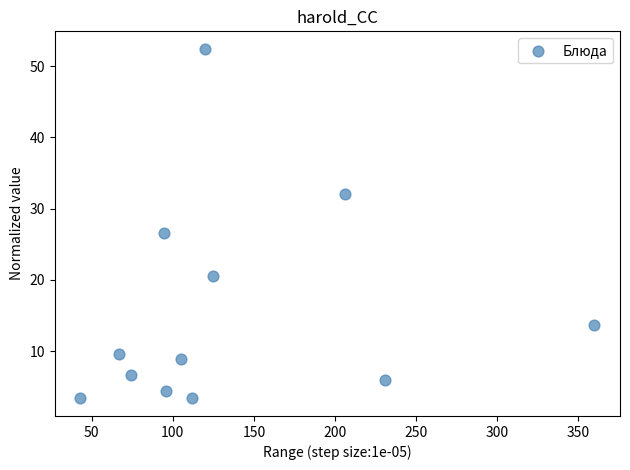

What is the average Y value?

15.6